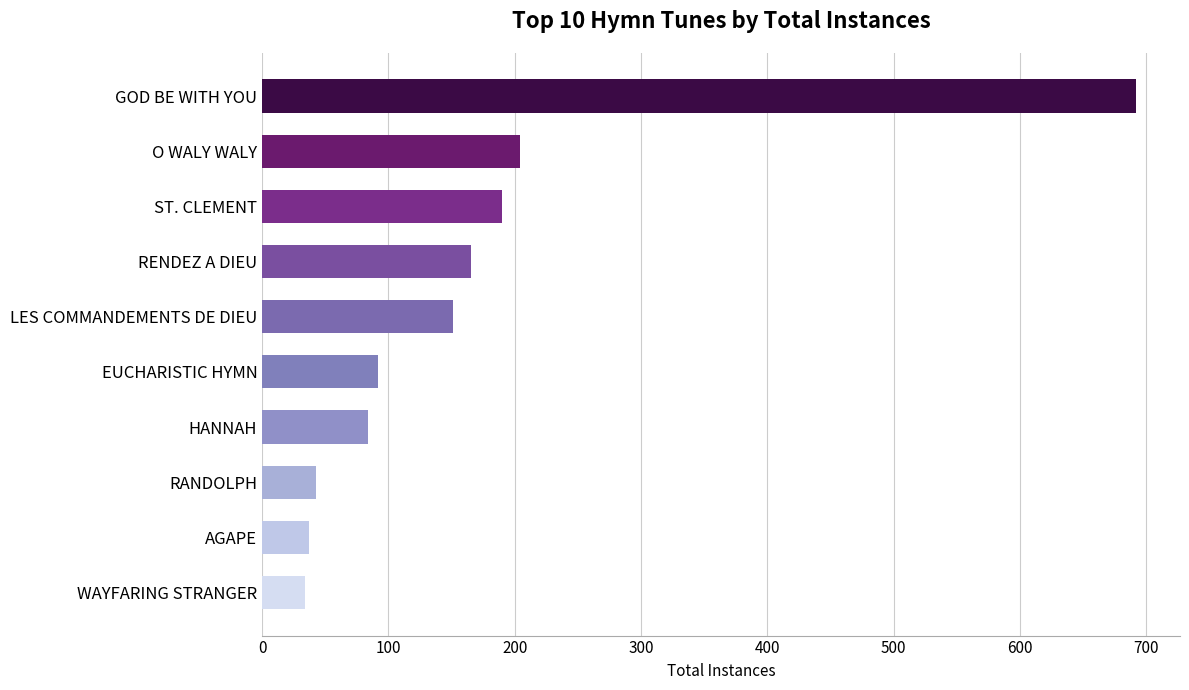

Reading top to bottom, what are all the values shown in this chart?

GOD BE WITH YOU=692	O WALY WALY=204	ST. CLEMENT=190	RENDEZ A DIEU=165	LES COMMANDEMENTS DE DIEU=151	EUCHARISTIC HYMN=92	HANNAH=84	RANDOLPH=43	AGAPE=37	WAYFARING STRANGER=34